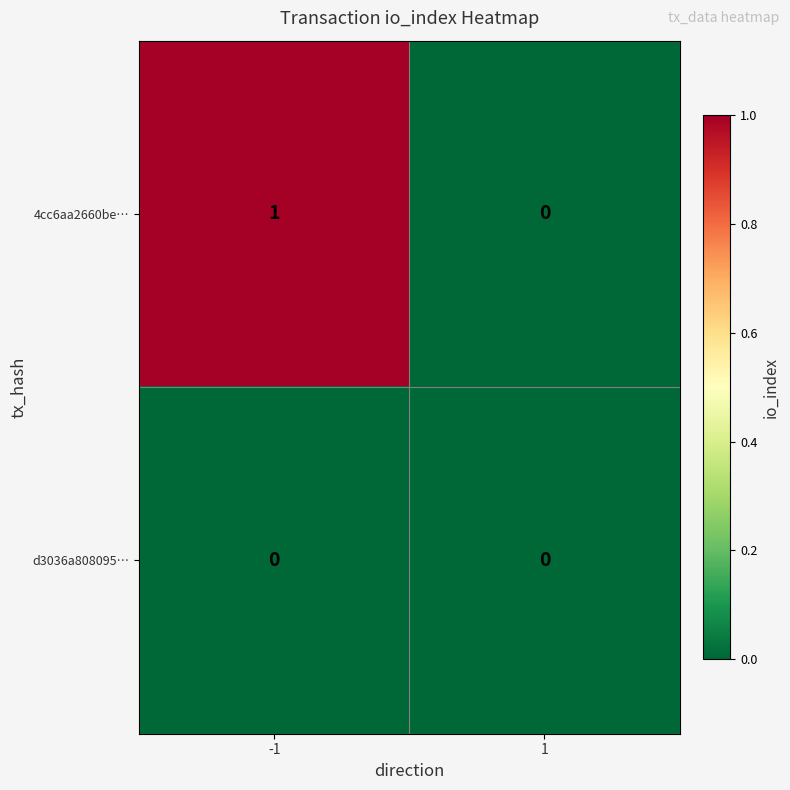

Reading right to left, list all the values displayed in this chart.

4cc6aa2660be…: 1=0	-1=1
d3036a808095…: 1=0	-1=0